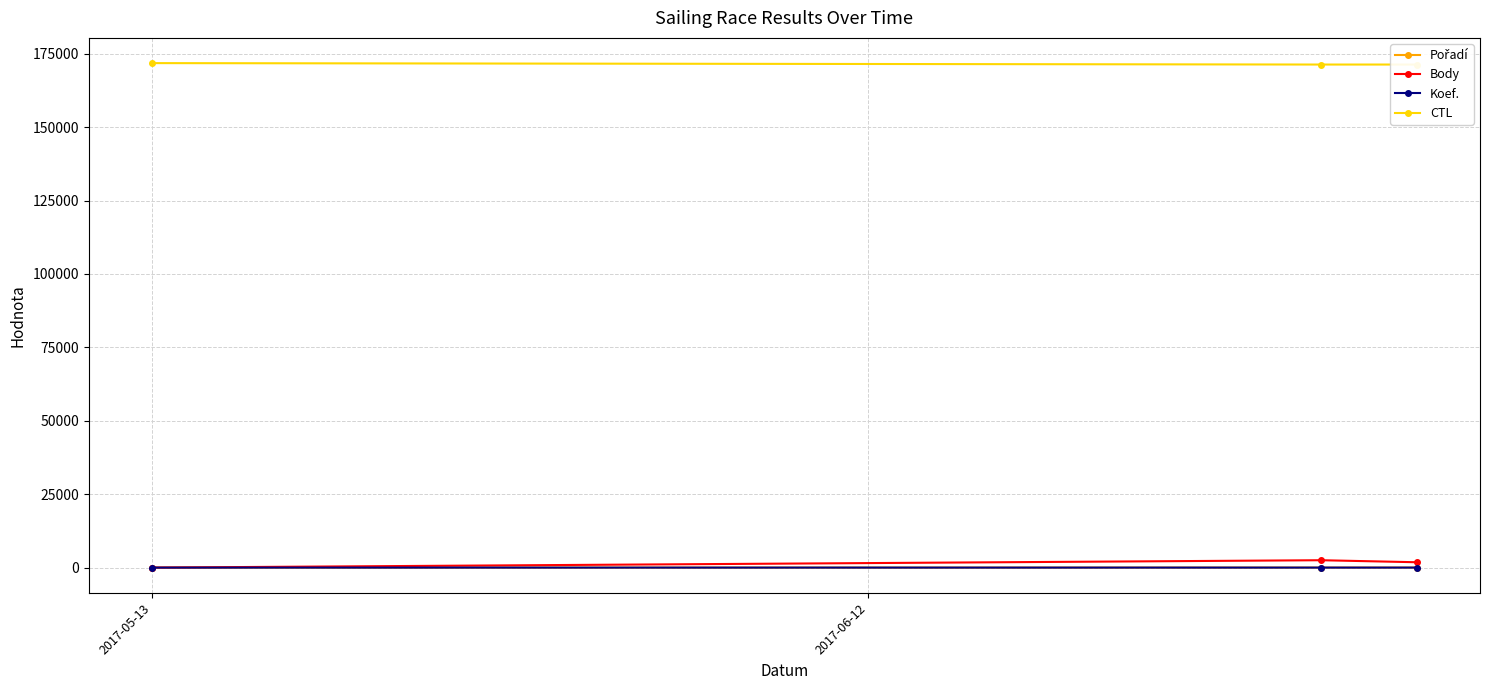

Is this an area chart (filled region under the line)?

No